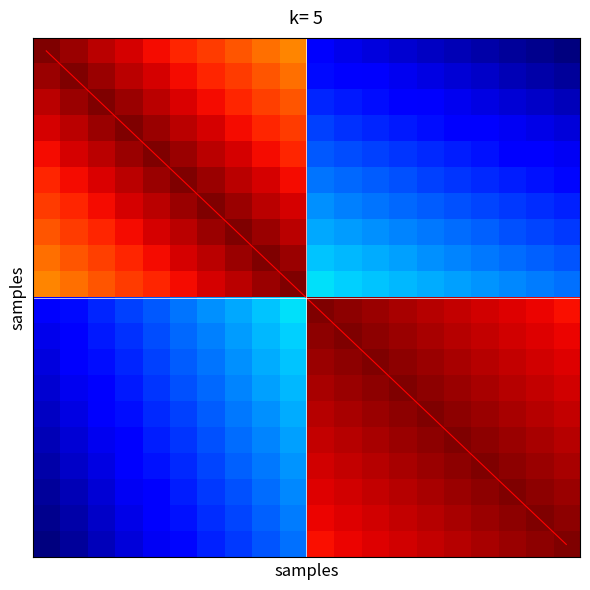

Between 18 and 14, which is larger?

18